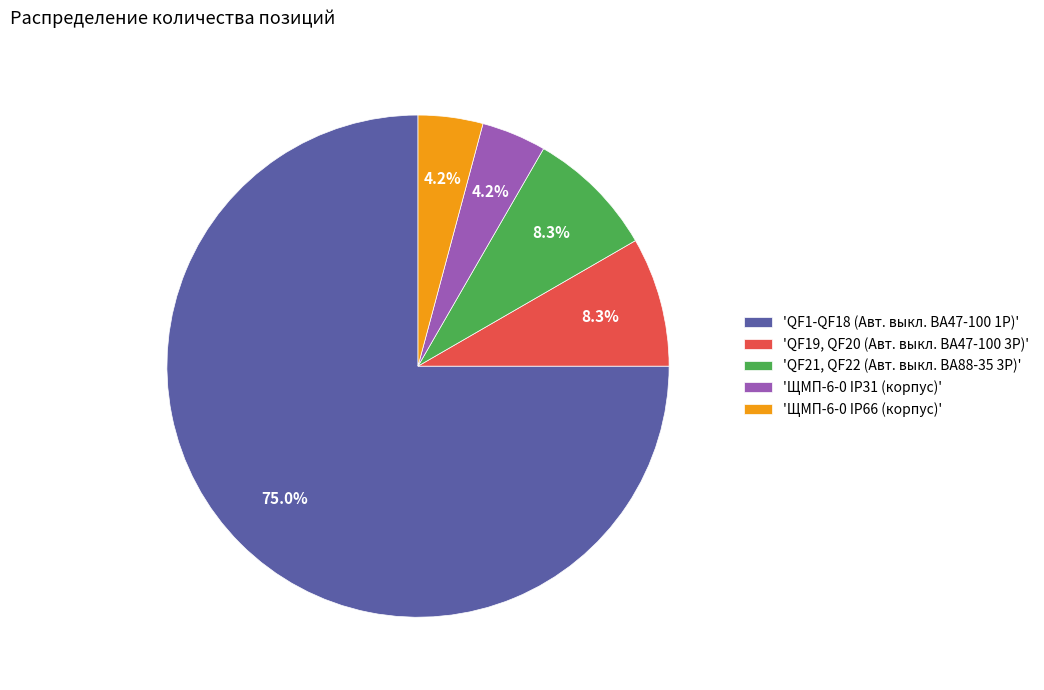

Is the sum of 'QF1-QF18 (Авт. выкл. ВА47-100 1Р)' and 'ЩМП-6-0 IP31 (корпус)' greater than half?

Yes